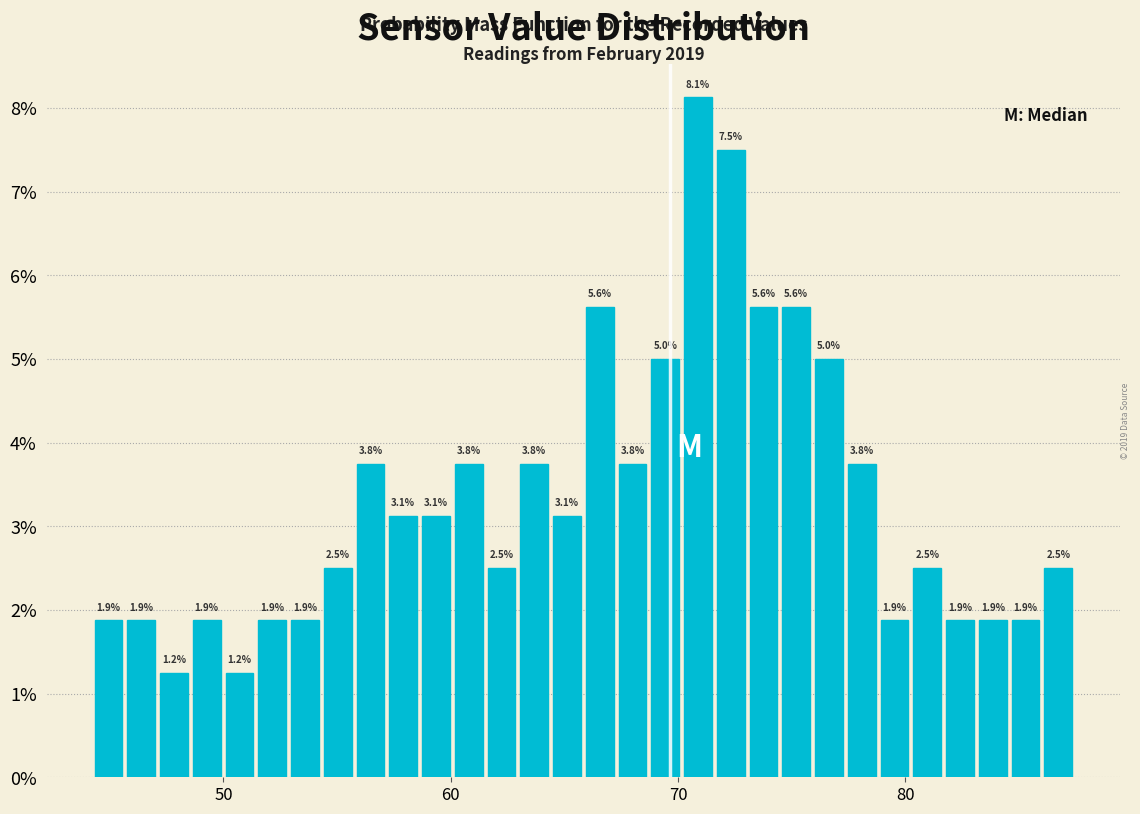

Read against the x-axis, roughly where is the centre of the tallest bar?

71